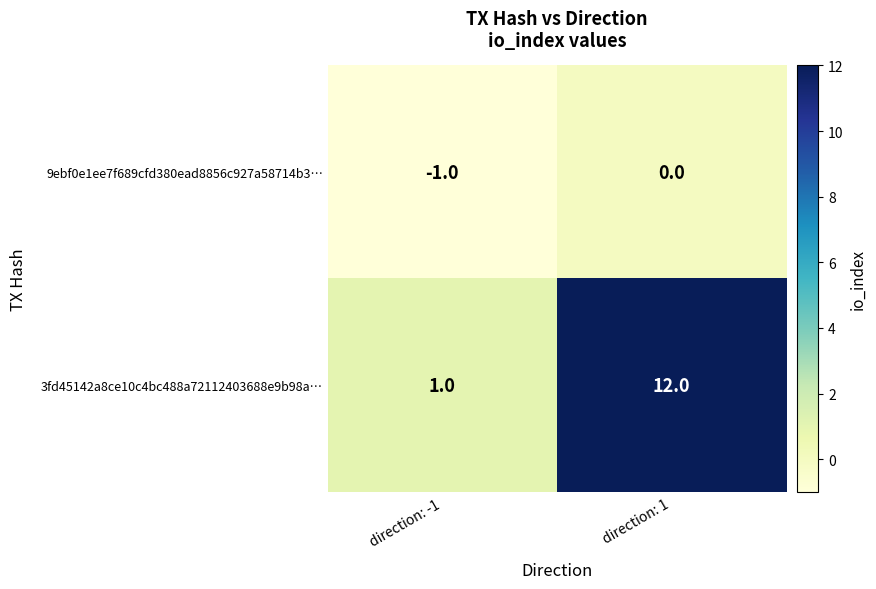

What is the sum of the 3fd45142a8ce10c4bc488a72112403688e9b98a… values at direction: -1 and direction: 1?

13